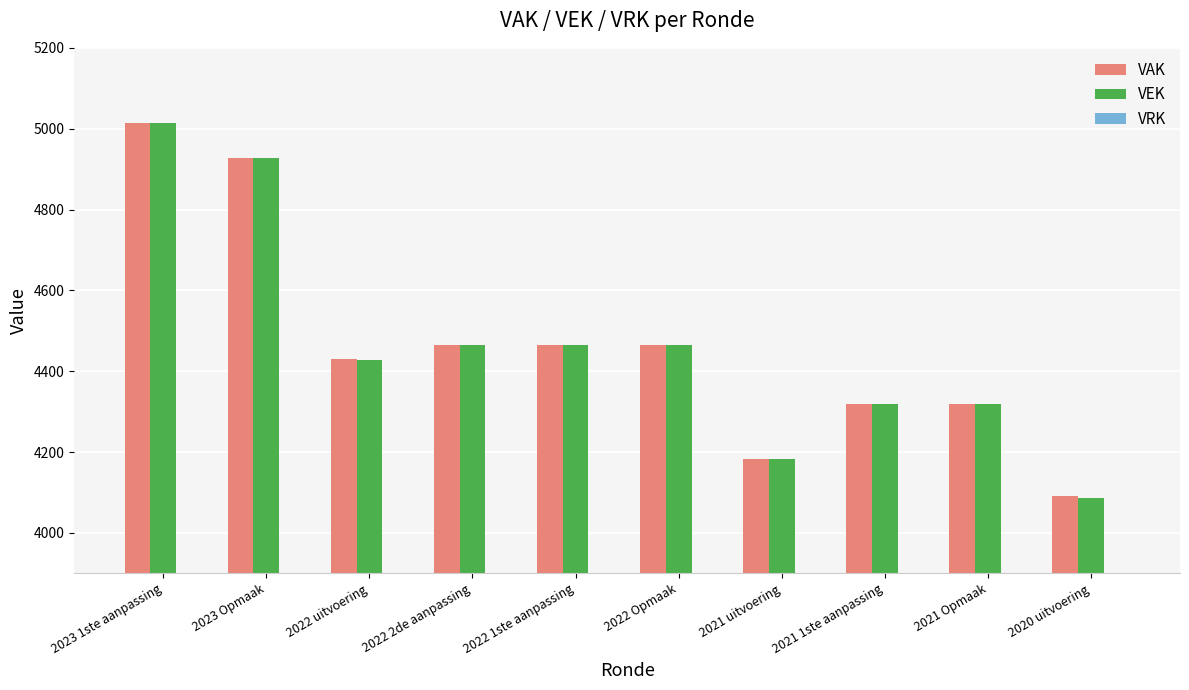

Which series has the widest spread of values?

VEK